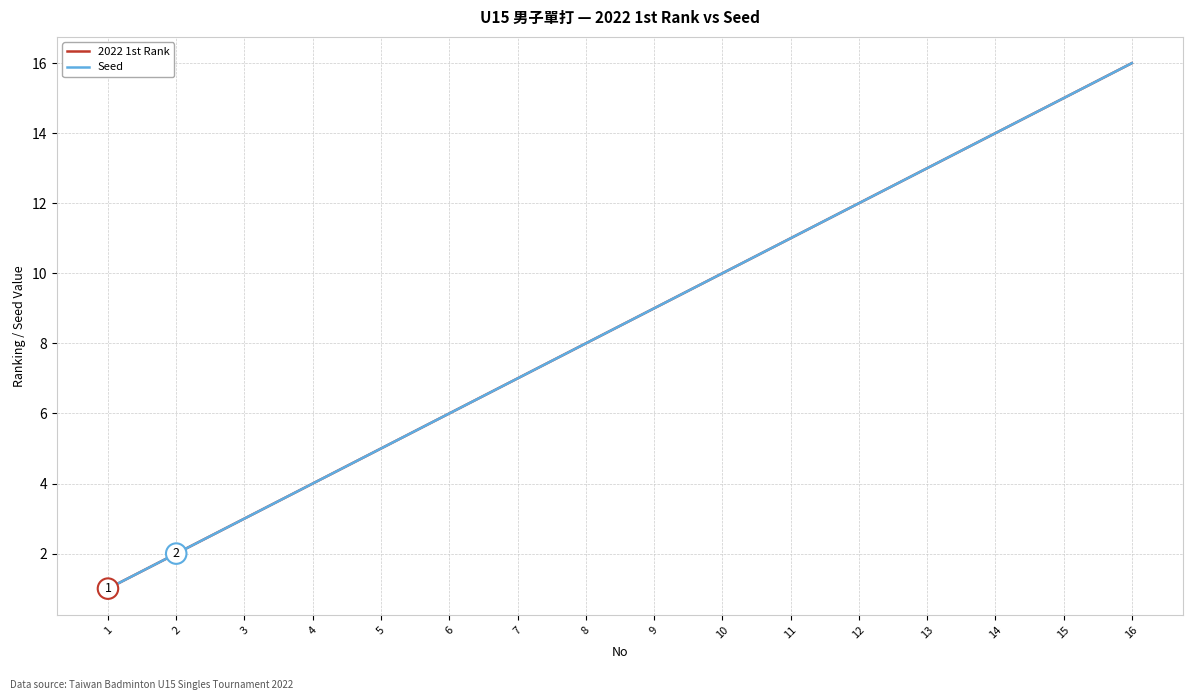

Does the chart have visible grid lines?

Yes